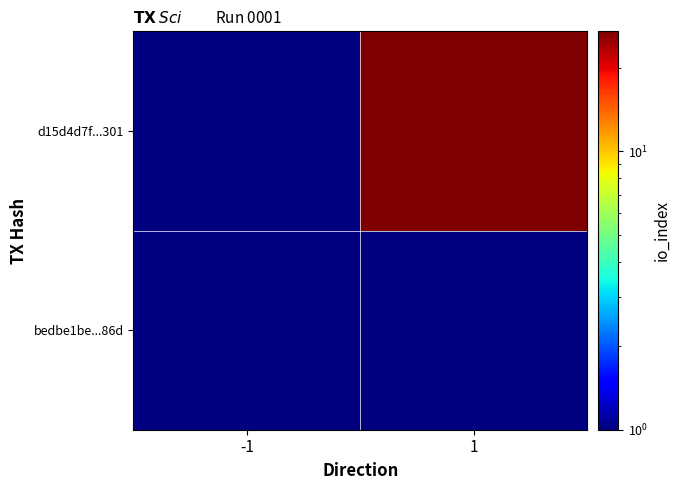

True or false: d15d4d7f...301 has a value of 14.9 at 1.

False